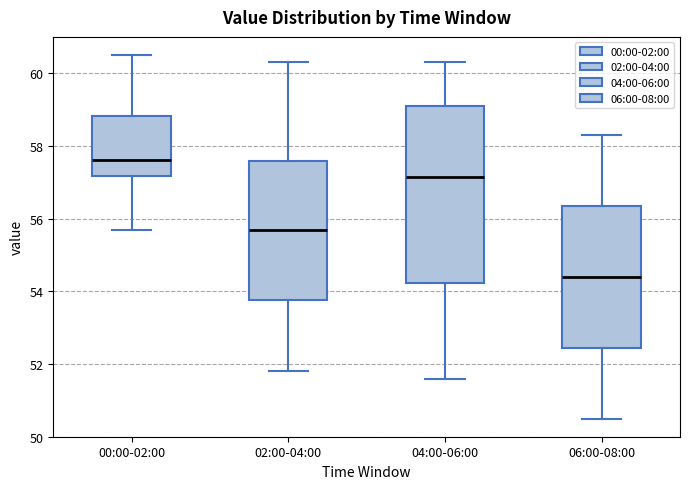

Which box's median line is the highest?

00:00-02:00